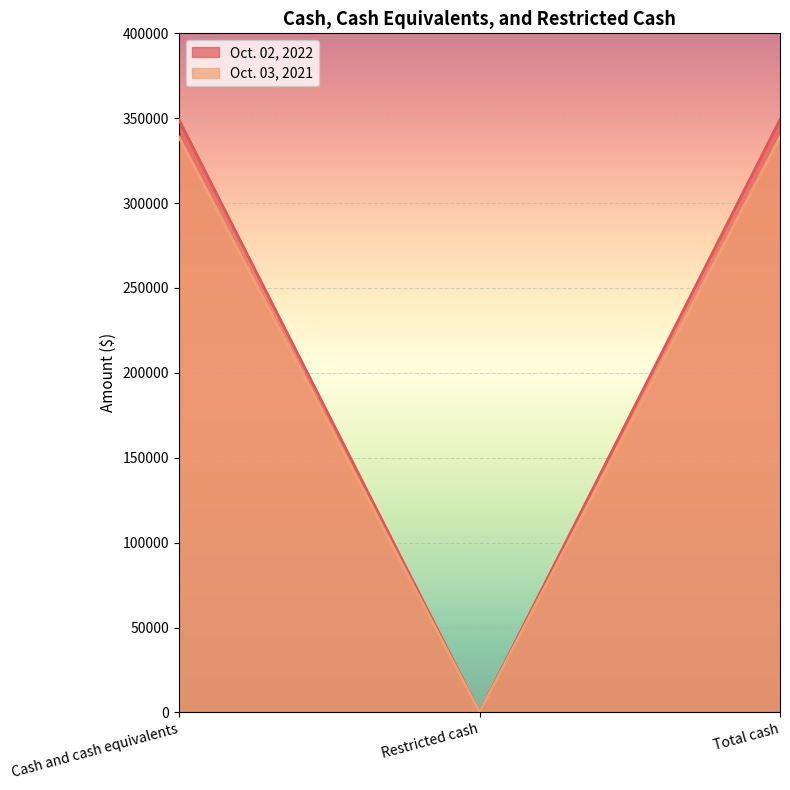

What is the label of the 1st point from the left?

Cash and cash equivalents